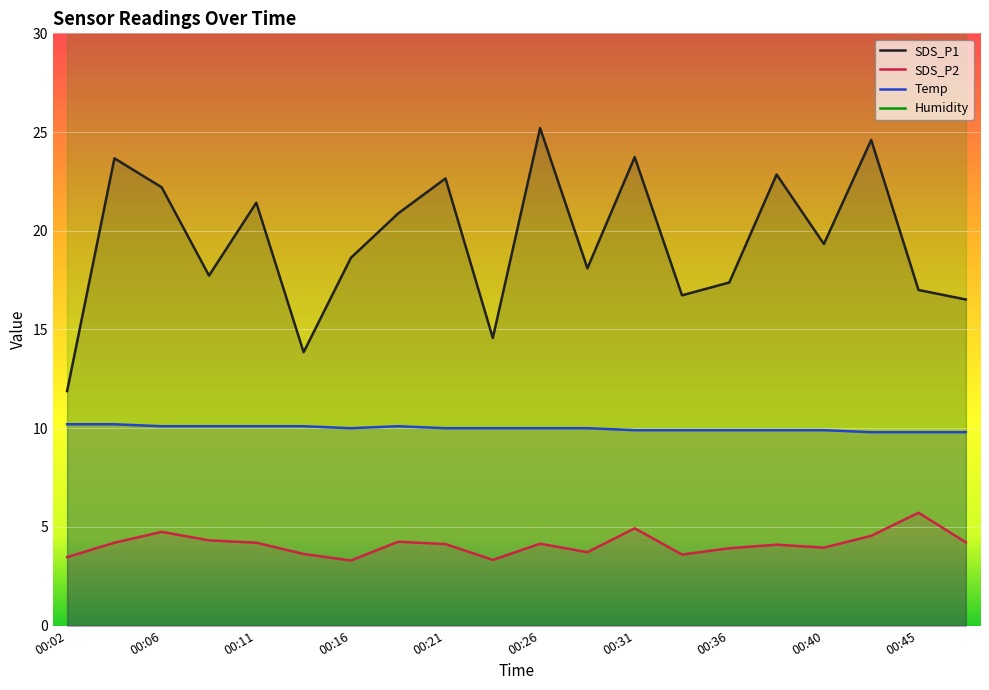

What is the difference between the SDS_P2 values at 00:33 and 00:31?

1.3